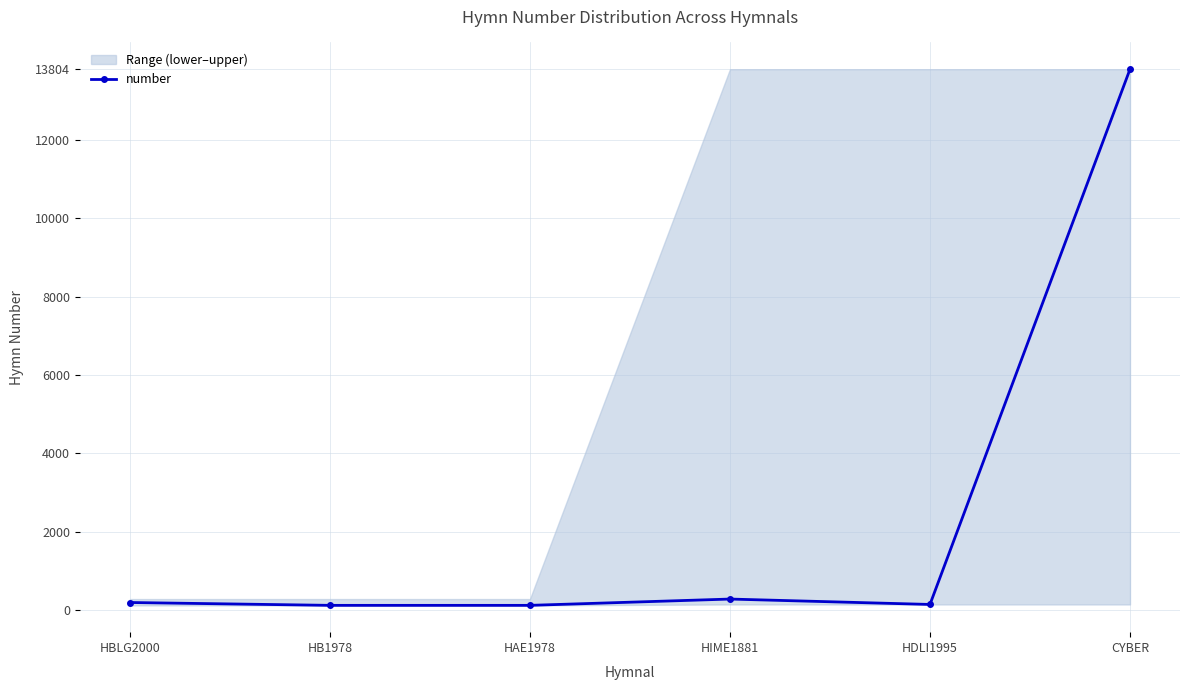

List the labels in order of value, smallest first.

HB1978, HAE1978, HDLI1995, HBLG2000, HIME1881, CYBER